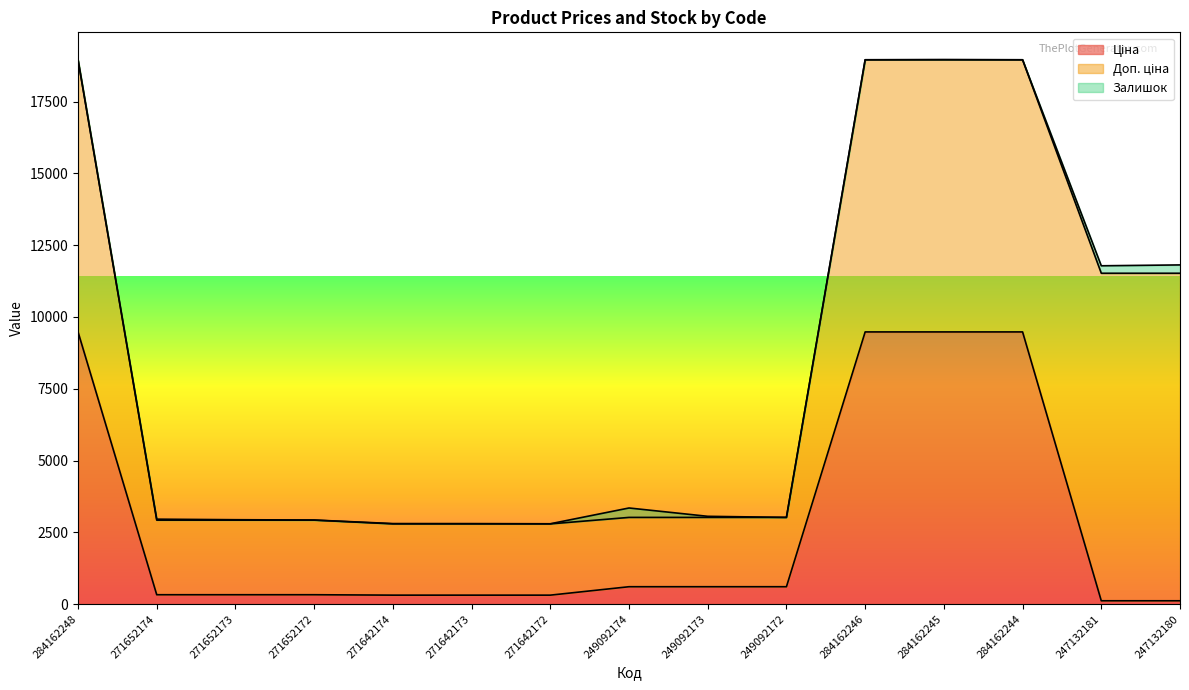

What is the total value across all series at 284162246?

18960.1